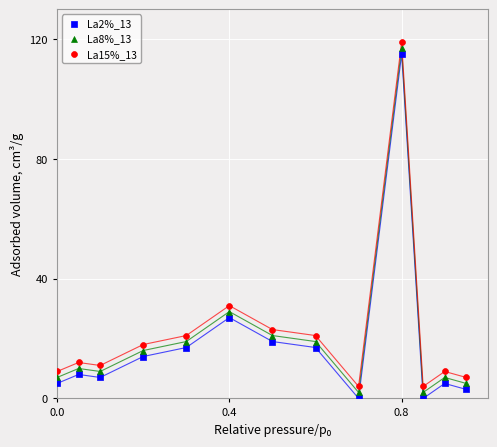

What are all the series names shown in the legend?

La2%_13, La8%_13, La15%_13